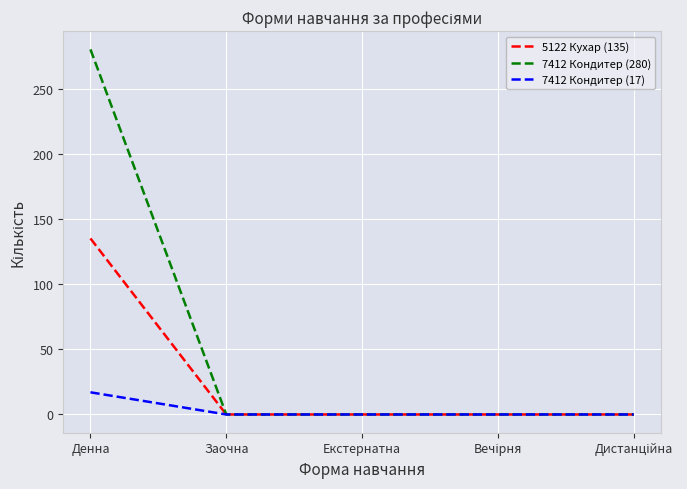

The 5122 Кухар (135) series shows -49 at Екстернатна. True or false?

False